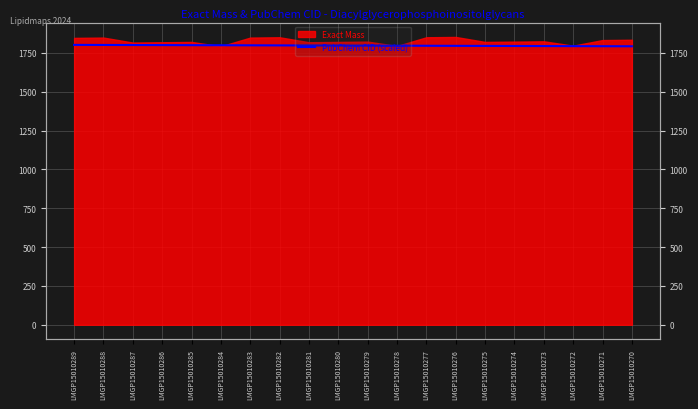

Does the chart display data point markers on the line(s)?

No